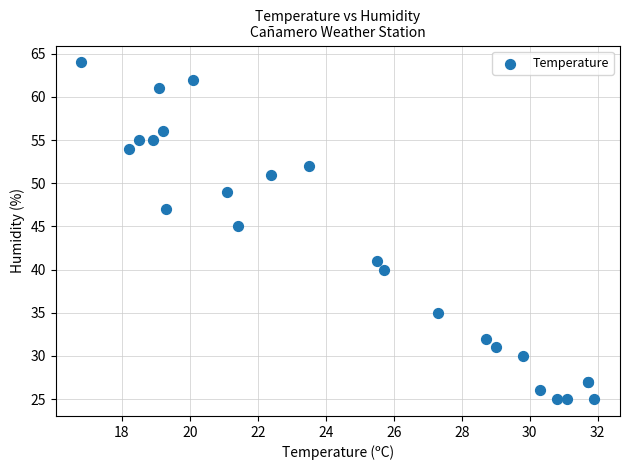

What Y value in the scatter plot is closest to 44?

45